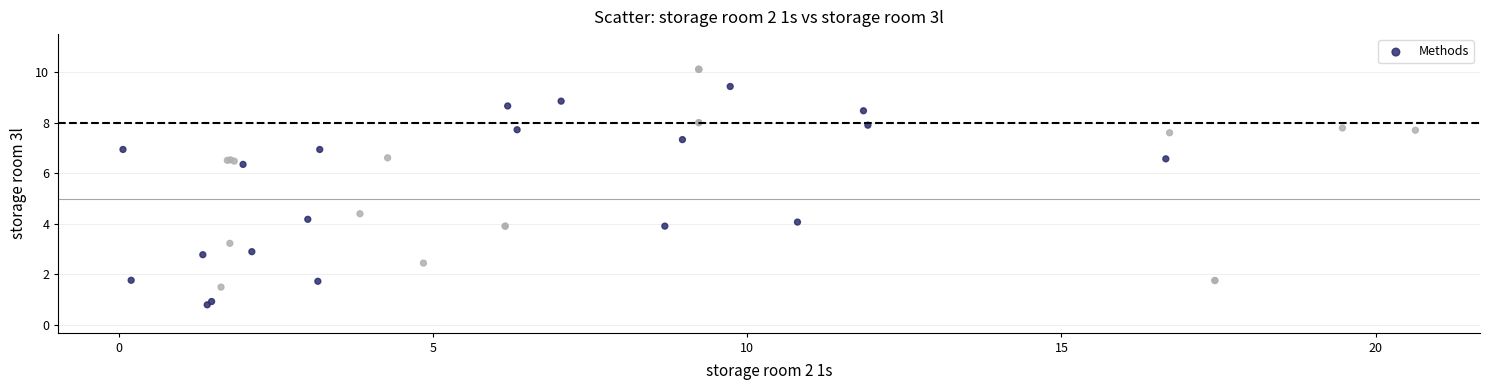

What Y value in the scatter plot is closest to 5?

4.4